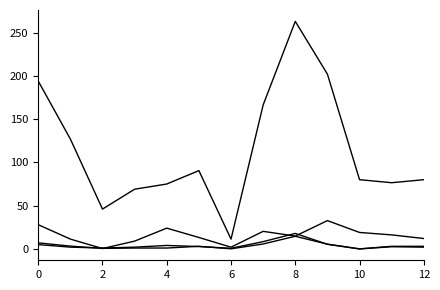

How many lines are shown in the chart?

4